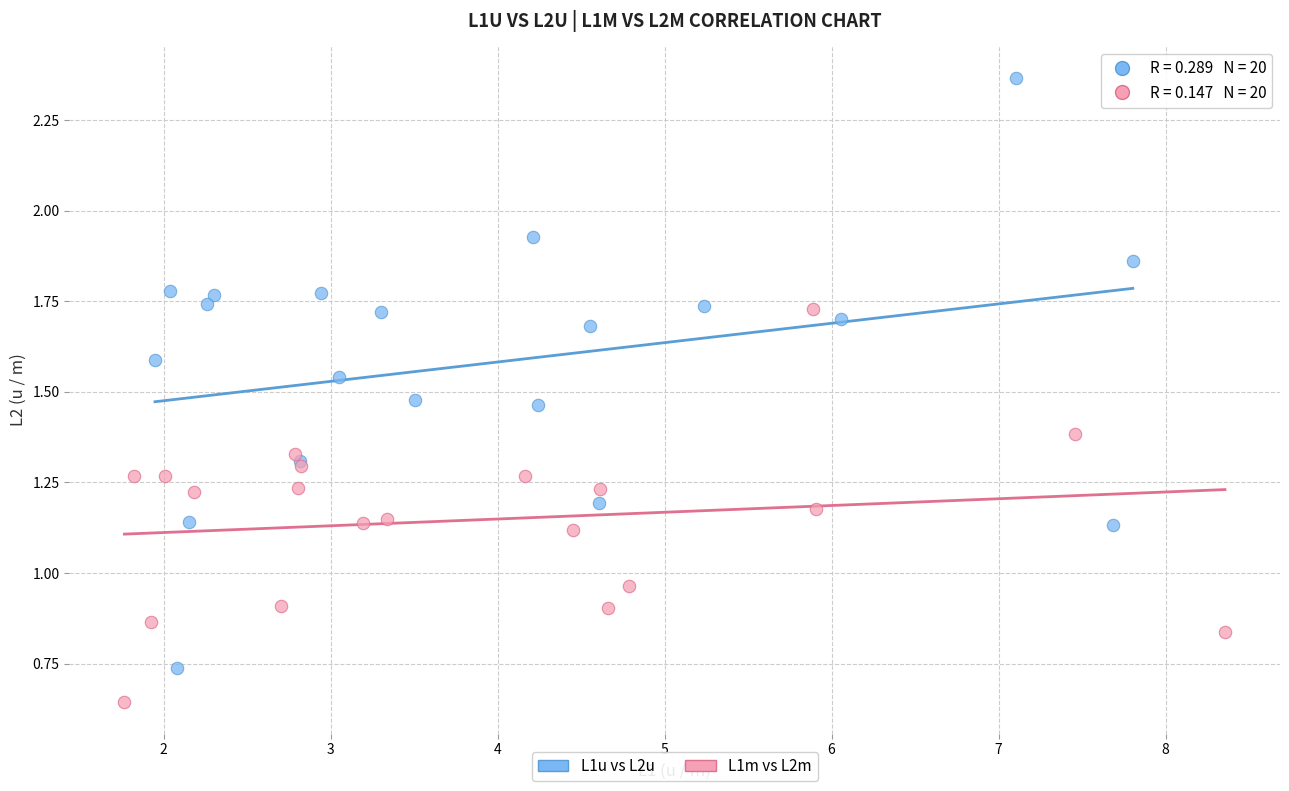

Which series reaches the minimum Y coordinate?

L1m vs L2m